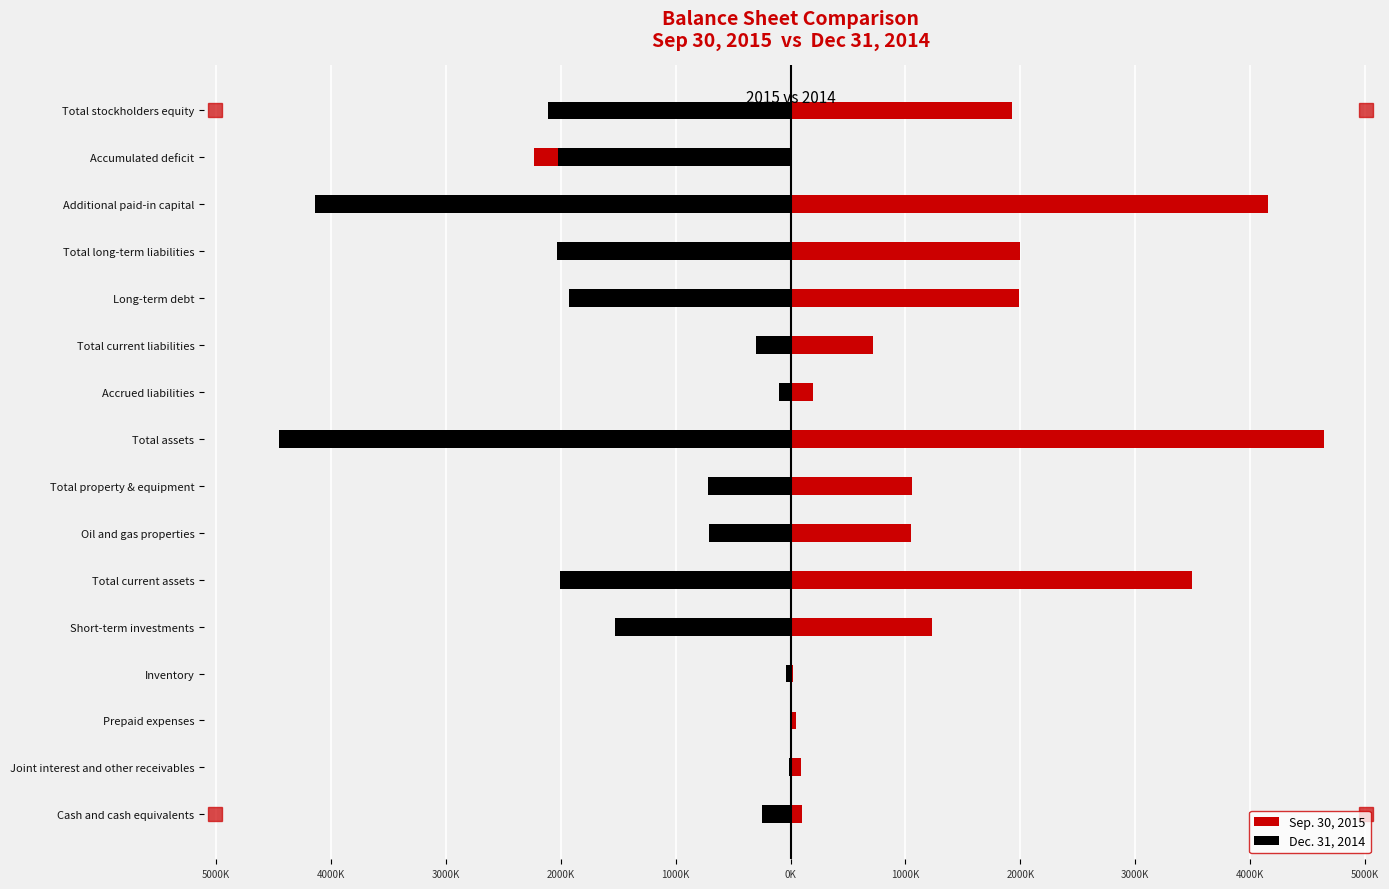

At how many categories does at least one series exceed -4016212?

16